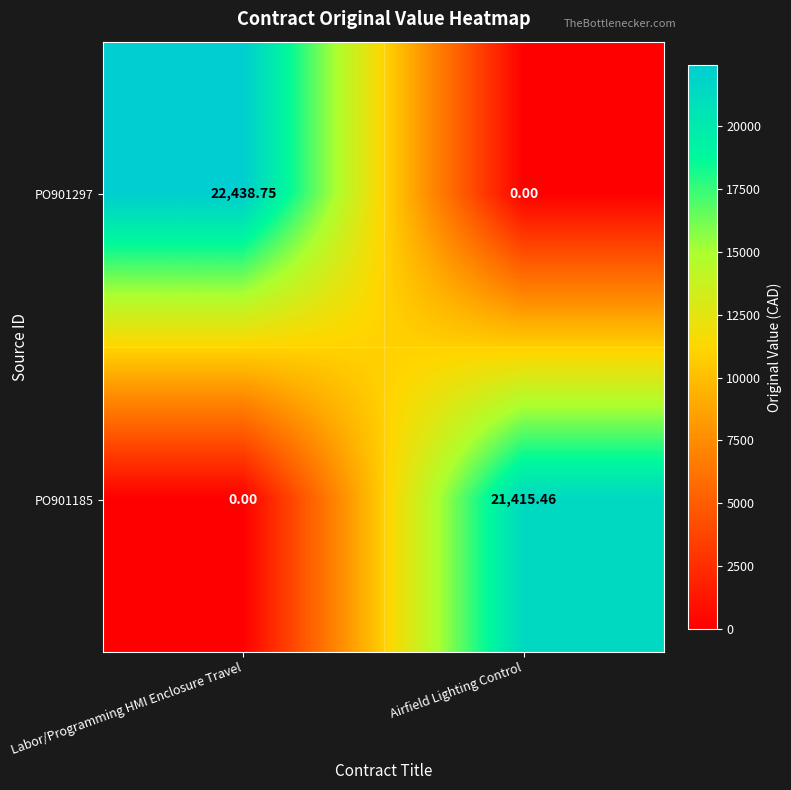

At how many categories does at least one series exceed 19966?

2